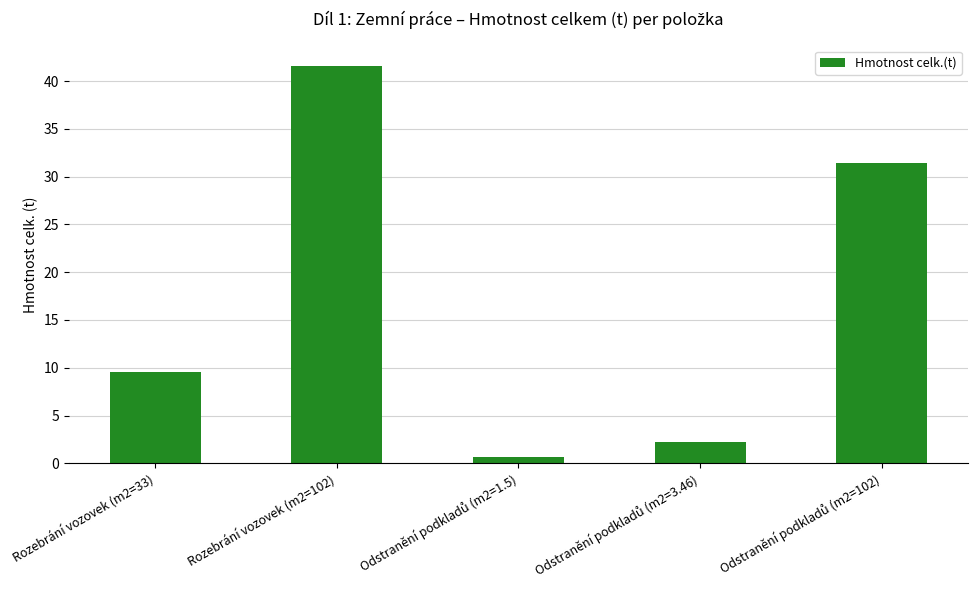

What is the difference between the maximum and minimum values?

41.0